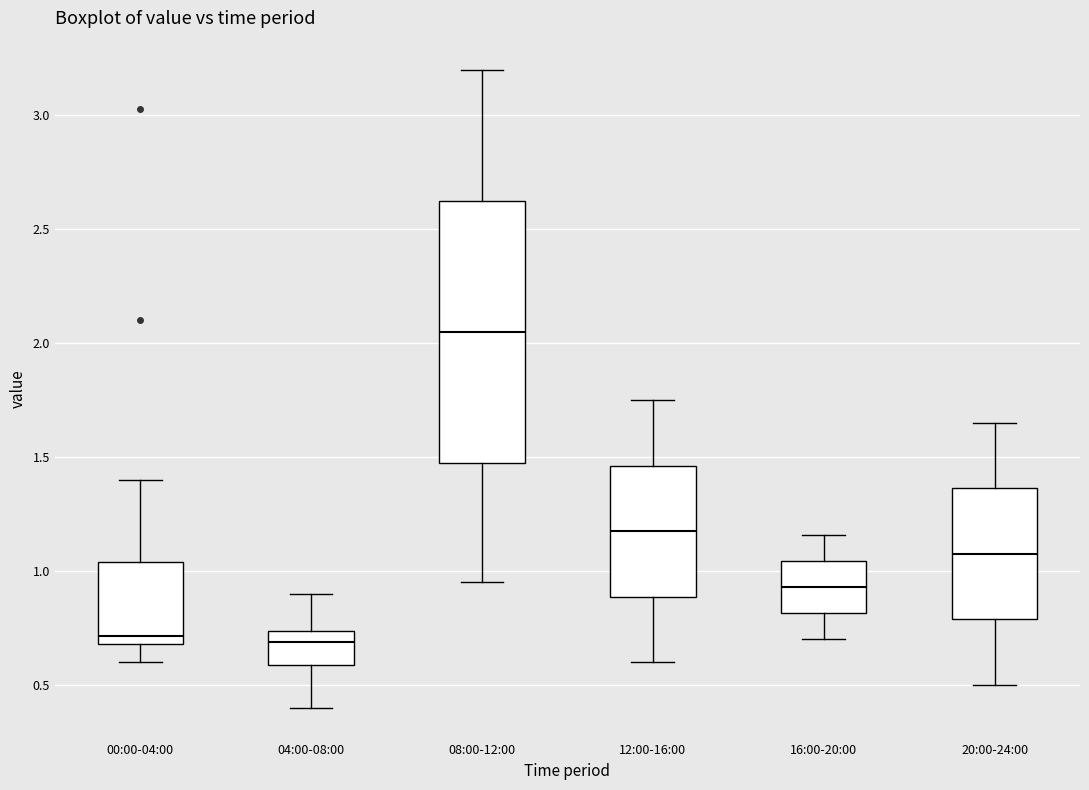

Where does the median line of the box for 04:00-08:00 sit on the y-axis? The values are not printed on the chart, so give them approximately, as read against the axis.

0.70